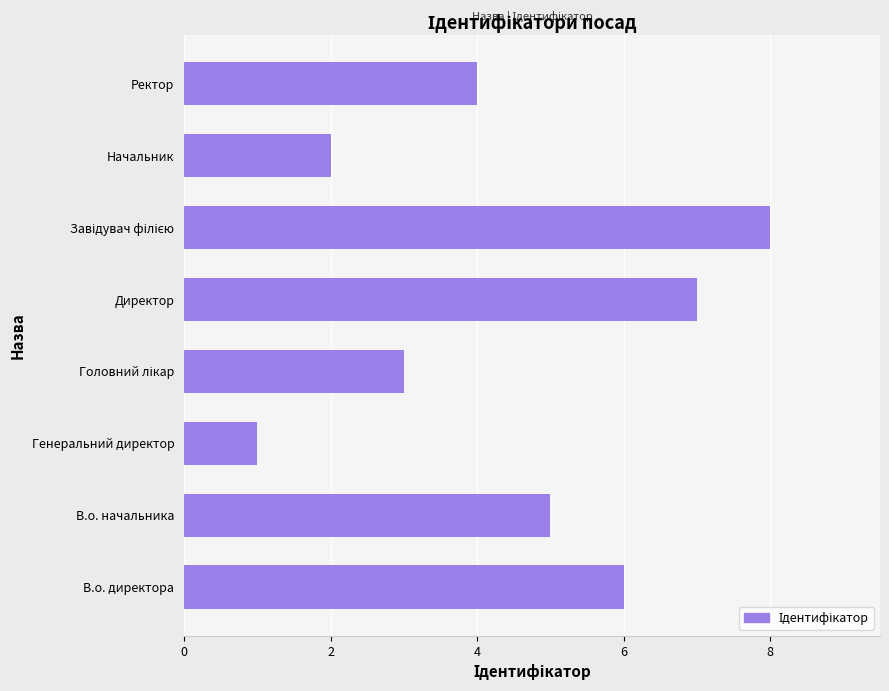

True or false: the data shows 3 at Начальник.

False